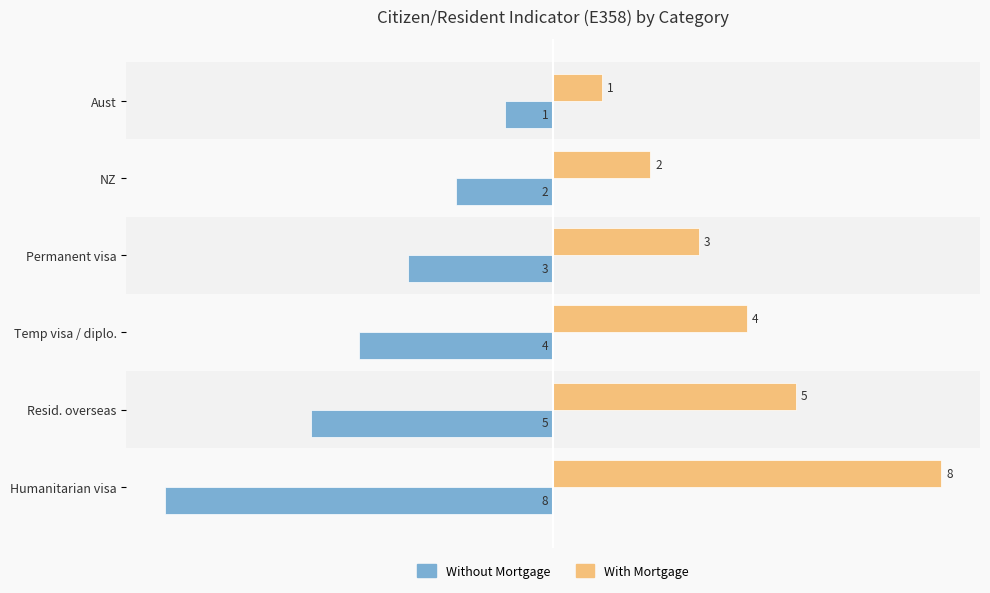

At Resid. overseas, list the series in order from smallest to largest.

Without Mortgage, With Mortgage